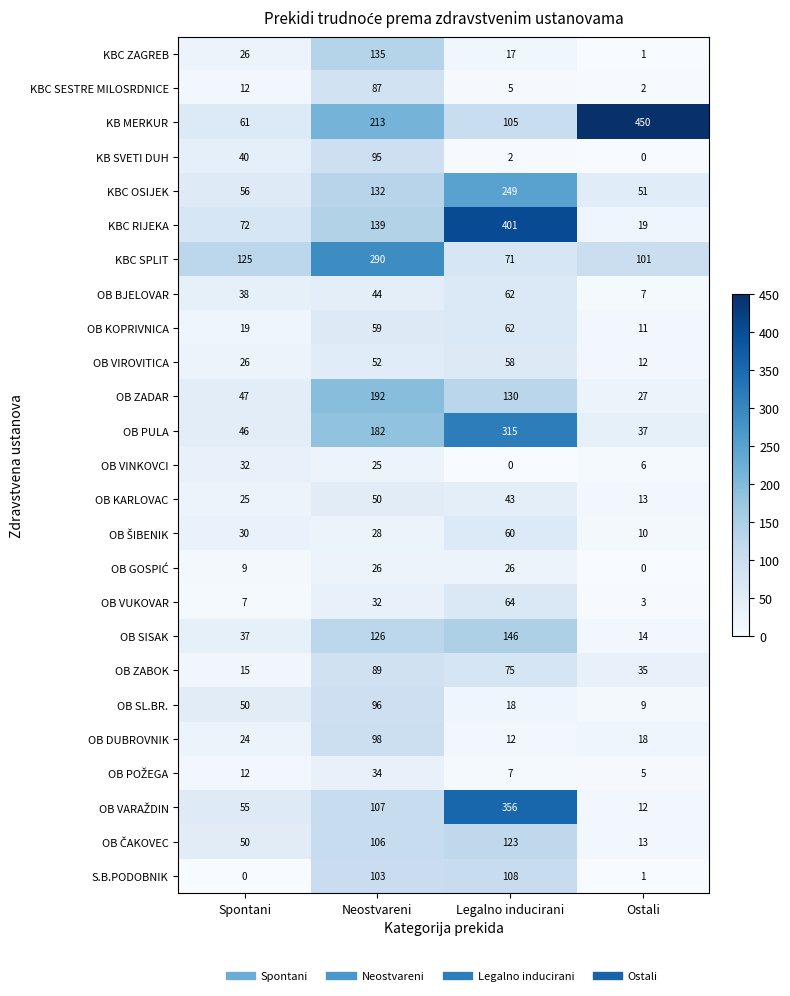

At which label does OB SISAK reach its peak?

Legalno inducirani